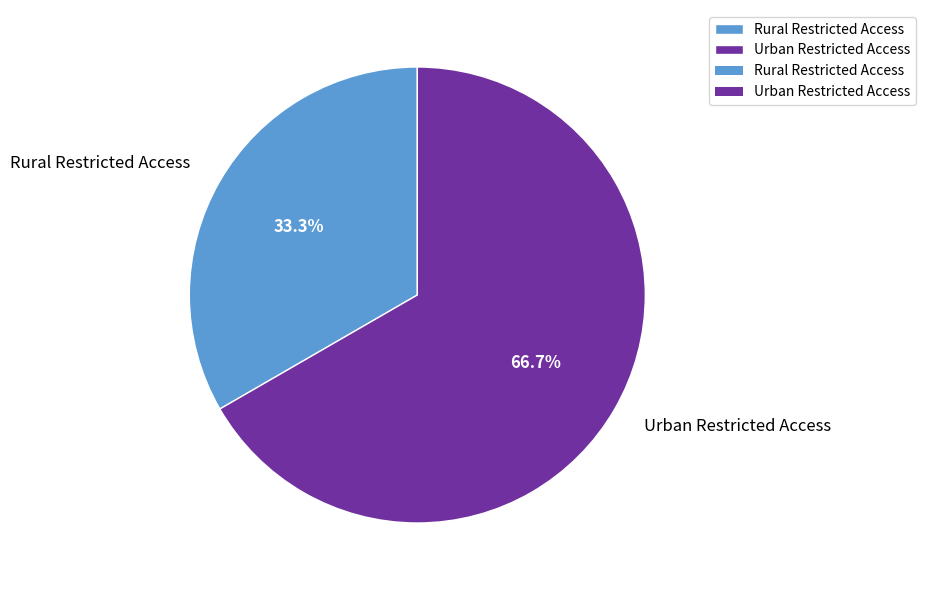

To the nearest percent, what is the difference between the Urban Restricted Access and Rural Restricted Access slice percentages?

33%